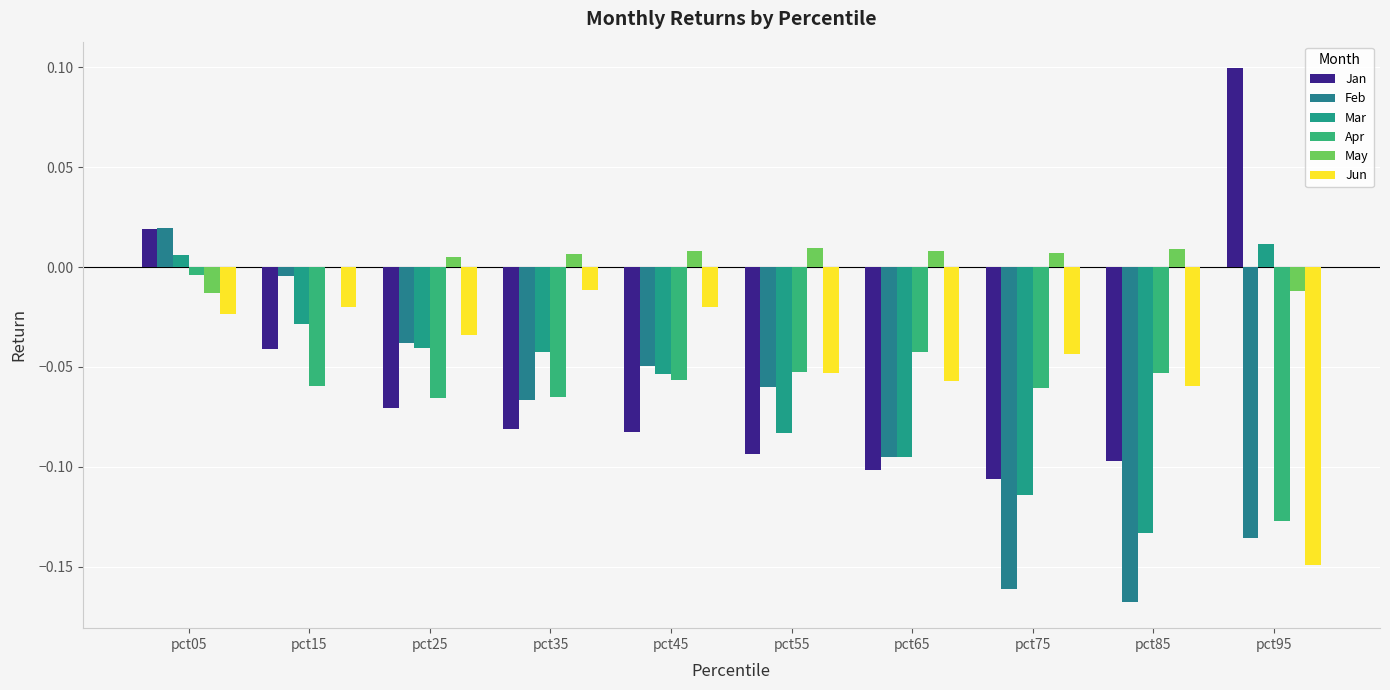

Which category has the lowest value in the Jun series?

pct95